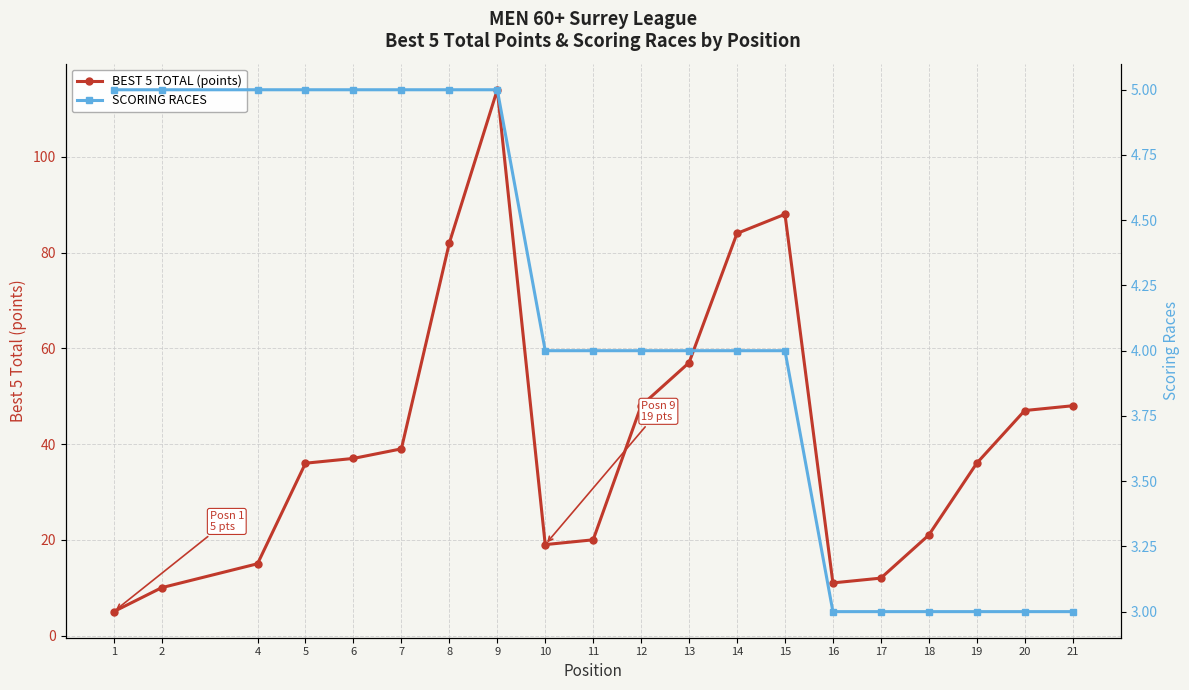

What is the minimum value shown in the chart?

3